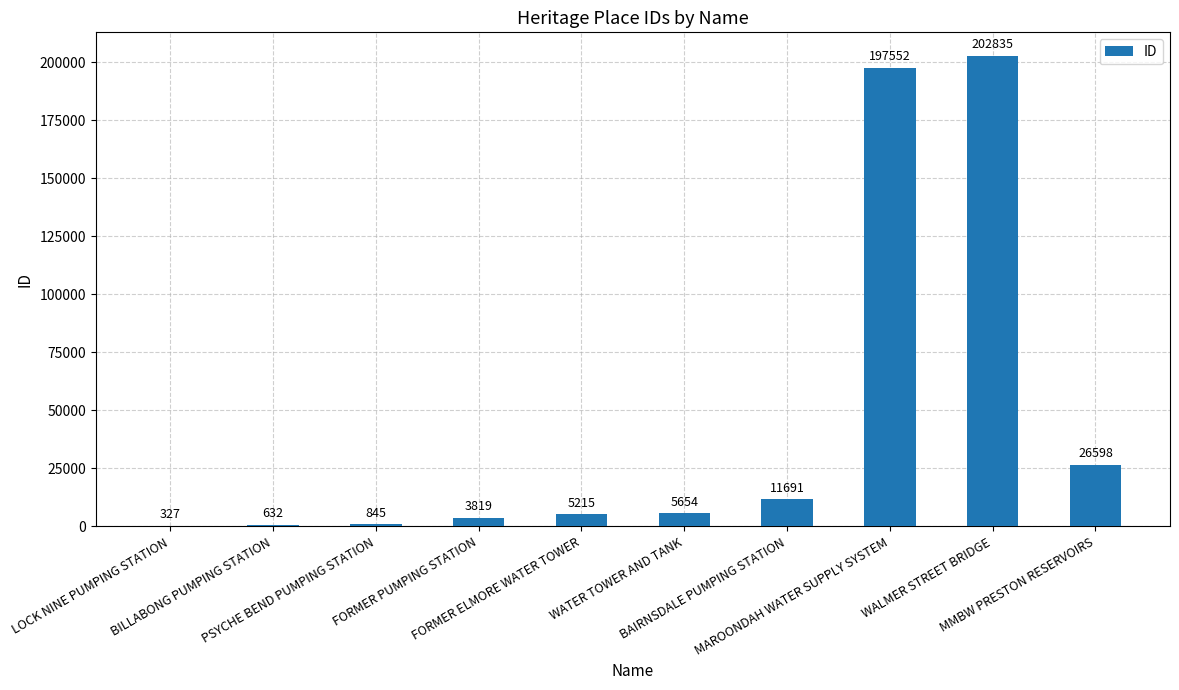

What is the maximum value shown in the chart?

202835